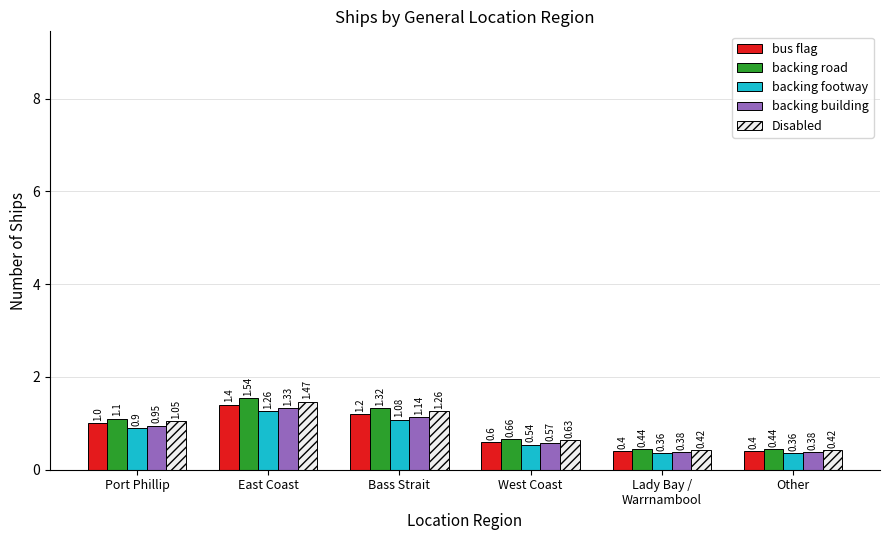

What is the total value across all series at Bass Strait?

6.0